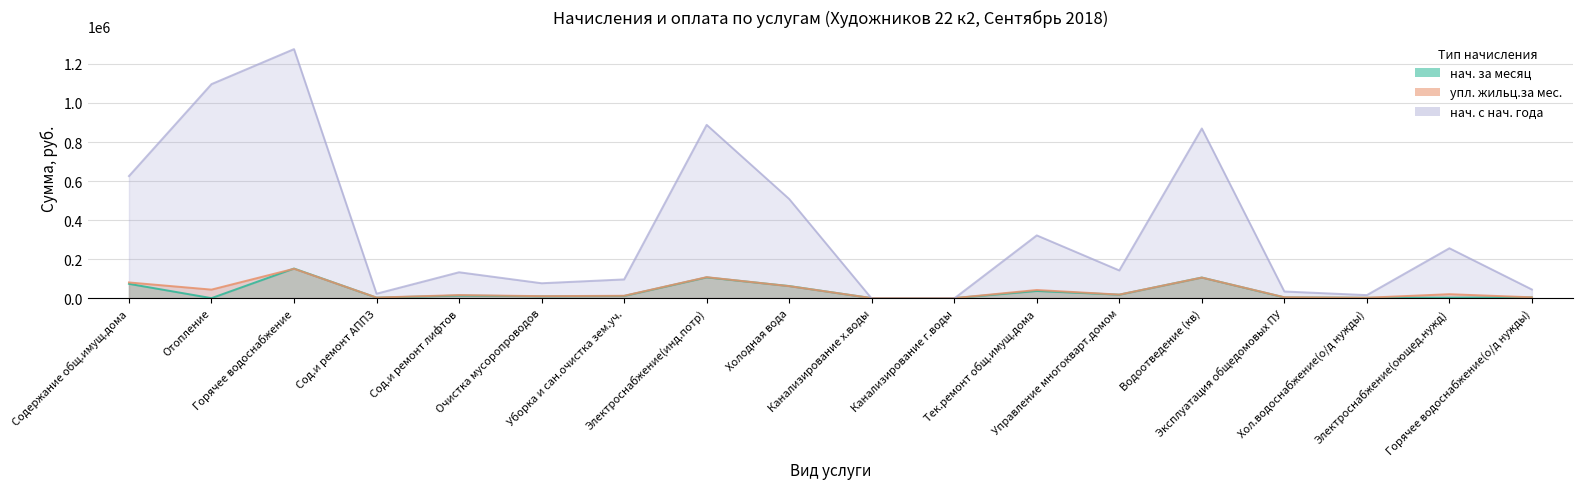

Is the value of упл. жильц.за мес. at Горячее водоснабжение greater than the value of нач. за месяц at Очистка мусоропроводов?

Yes